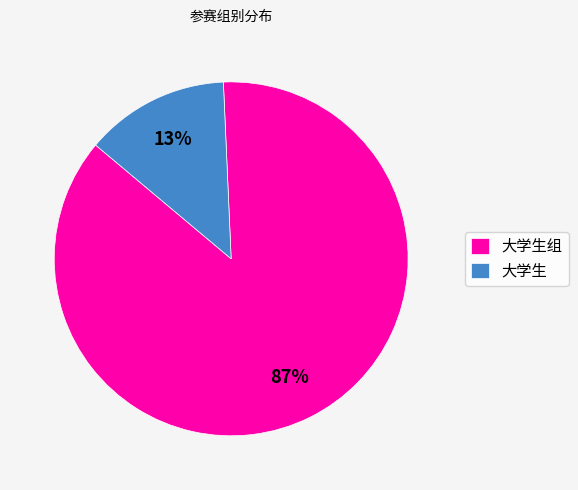

Is the sum of 大学生组 and 大学生 greater than half?

Yes